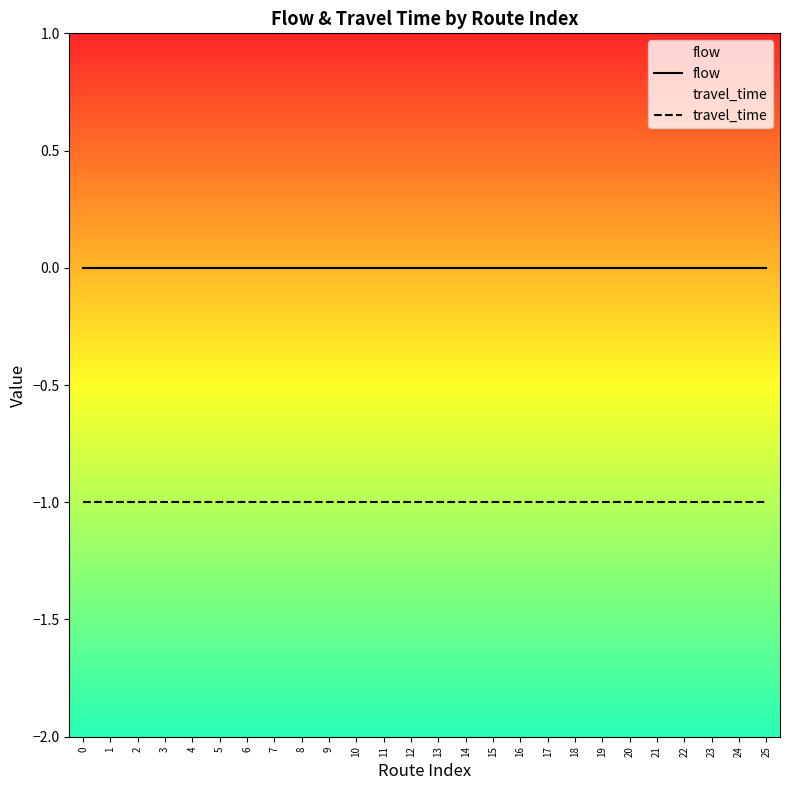

Rank the series by their average value, from lowest to highest.

travel_time, flow